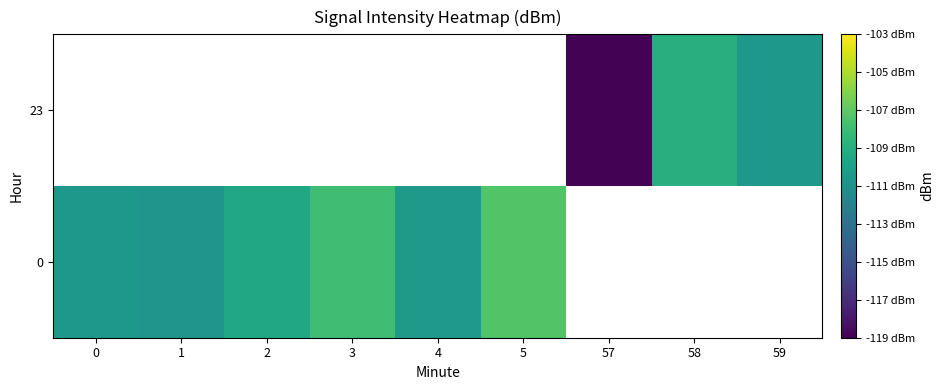

What is the difference between the maximum and minimum values in the 0 series?

3.2